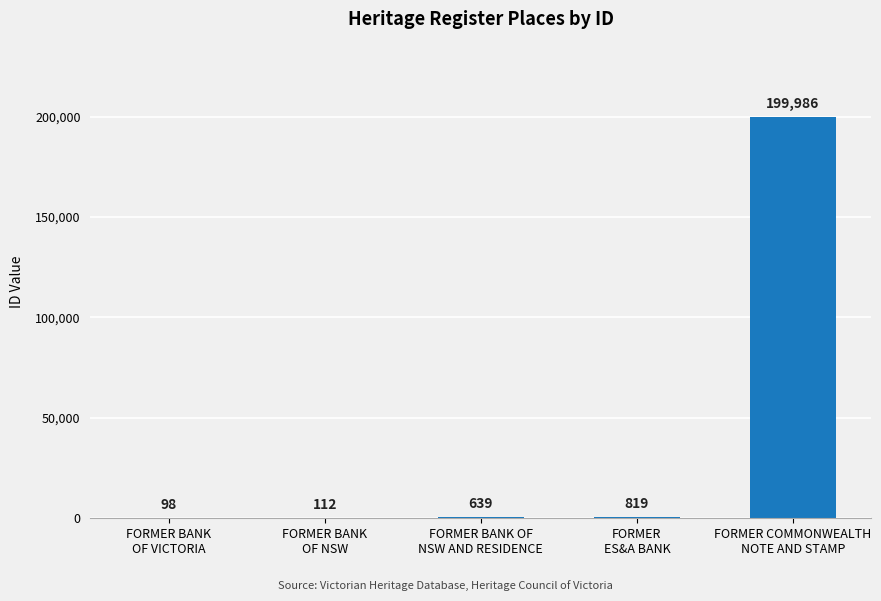

What is the sum of all values?

201654